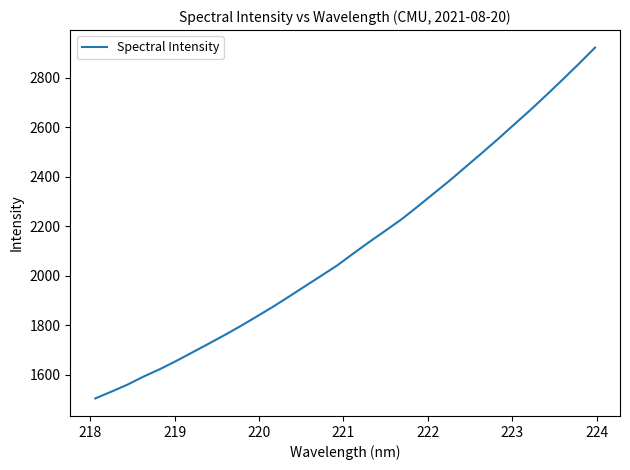

What is the smallest value displayed?

1503.9